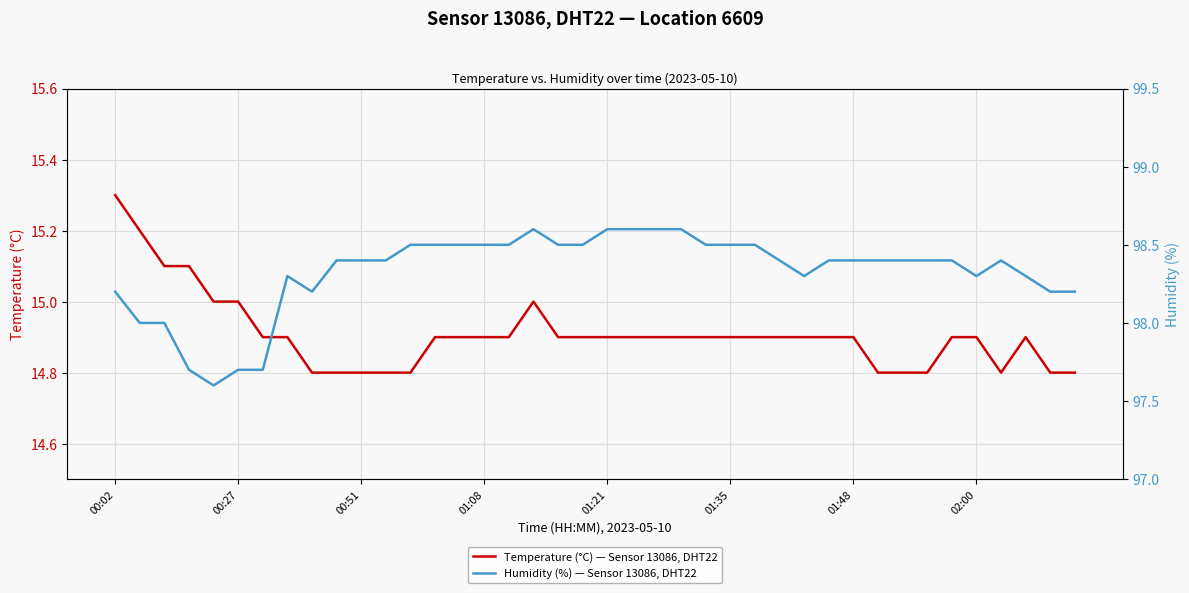

How many values in the Humidity (%) — Sensor 13086, DHT22 series exceed 98?

34